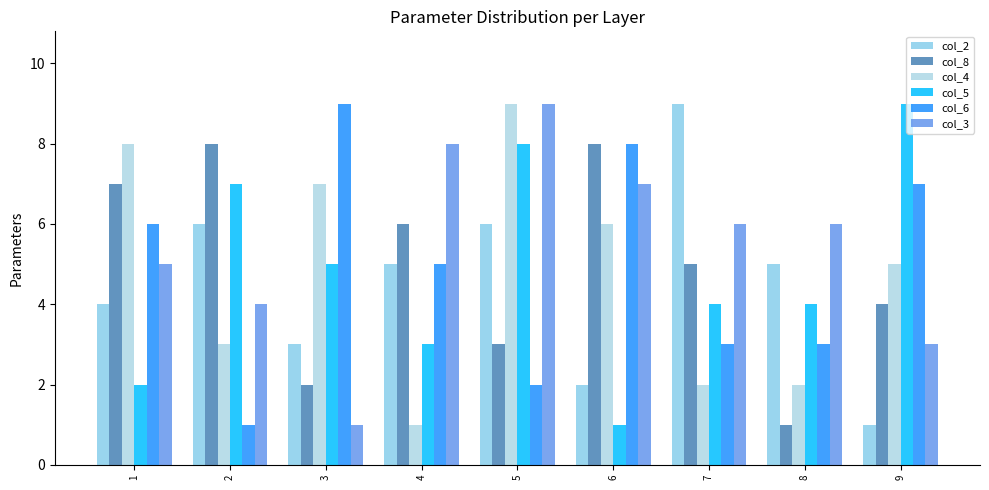

Reading right to left, what are all the values shown in this chart?

col_2: 9=1	8=5	7=9	6=2	5=6	4=5	3=3	2=6	1=4
col_8: 9=4	8=1	7=5	6=8	5=3	4=6	3=2	2=8	1=7
col_4: 9=5	8=2	7=2	6=6	5=9	4=1	3=7	2=3	1=8
col_5: 9=9	8=4	7=4	6=1	5=8	4=3	3=5	2=7	1=2
col_6: 9=7	8=3	7=3	6=8	5=2	4=5	3=9	2=1	1=6
col_3: 9=3	8=6	7=6	6=7	5=9	4=8	3=1	2=4	1=5